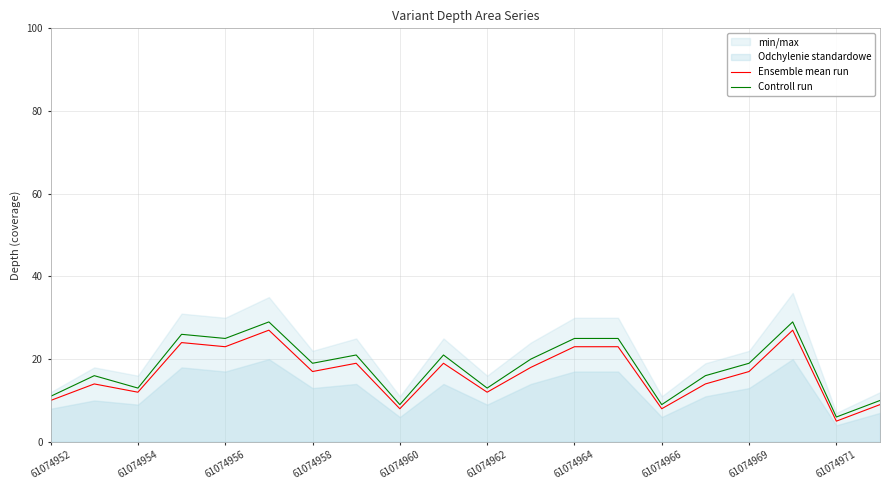

How many interior local valleys does the Controll run series have?

7